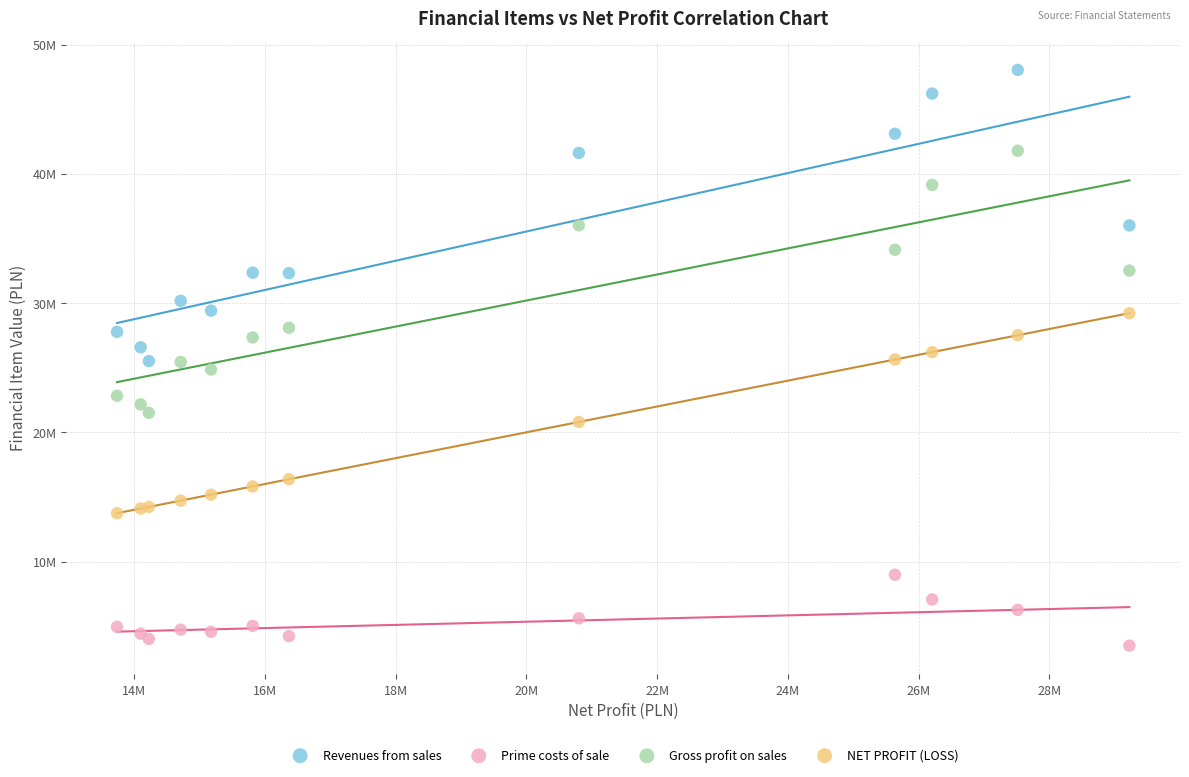

Which series has the widest spread of Y values?

Revenues from sales